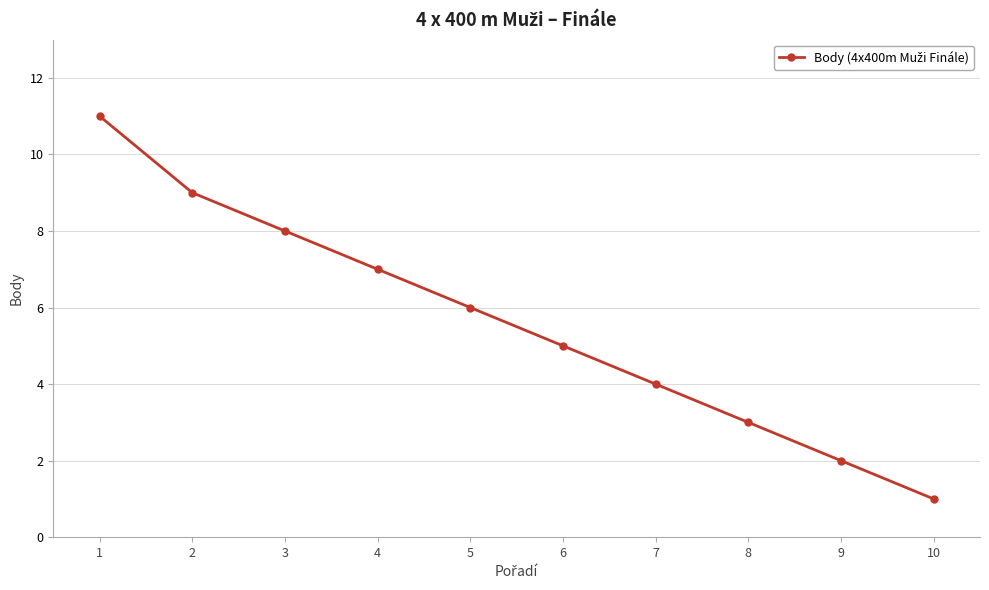

Rank the categories by value from lowest to highest.

10, 9, 8, 7, 6, 5, 4, 3, 2, 1